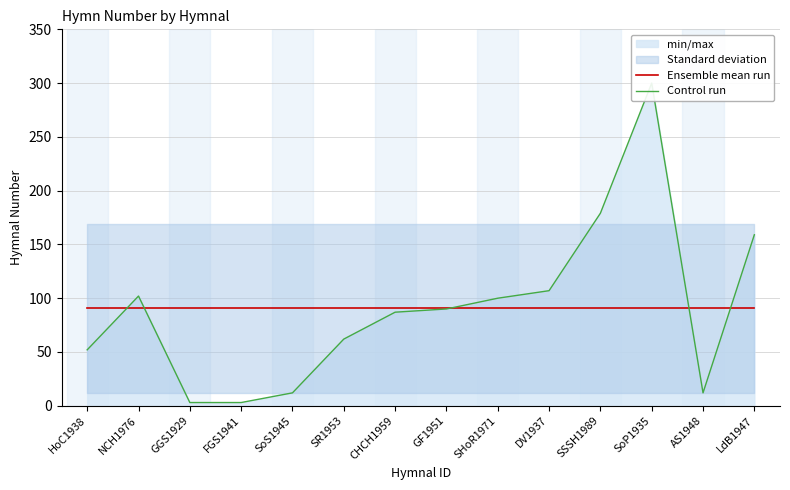

True or false: Control run has more than 0 interior local peaks.

True